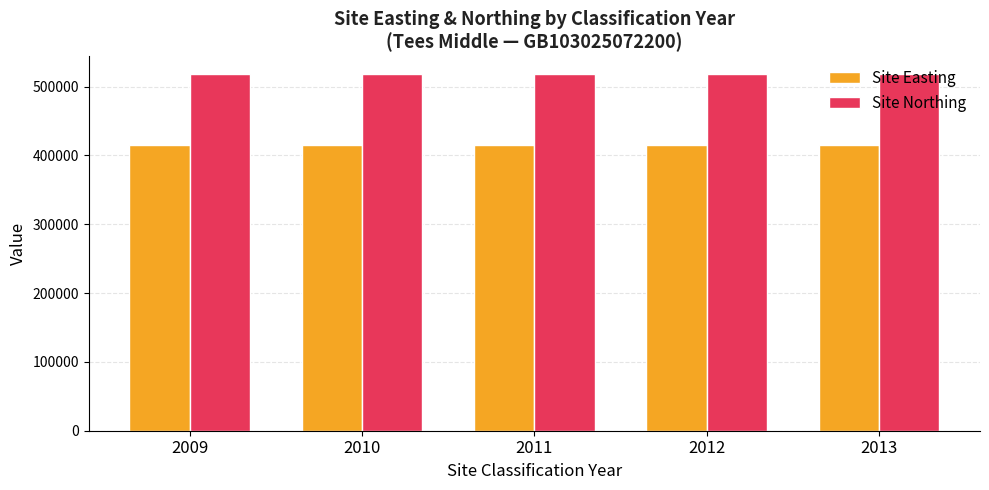

What is the minimum value for Site Northing?

518200